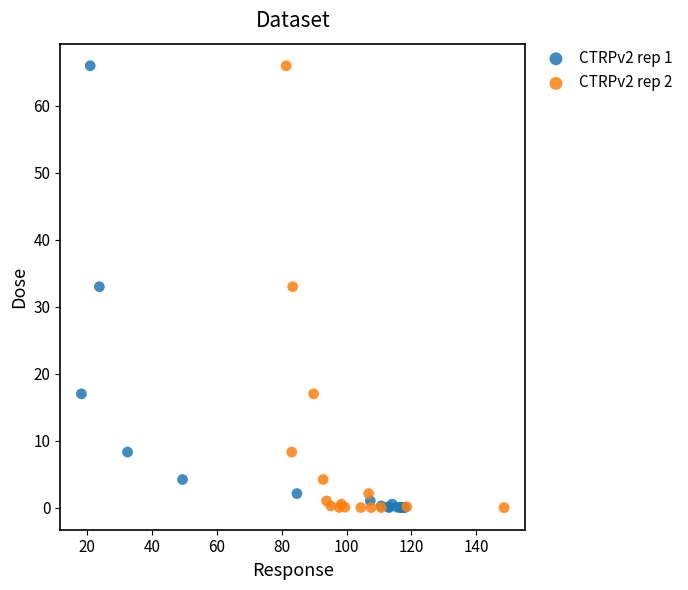

What are all the series names shown in the legend?

CTRPv2 rep 1, CTRPv2 rep 2